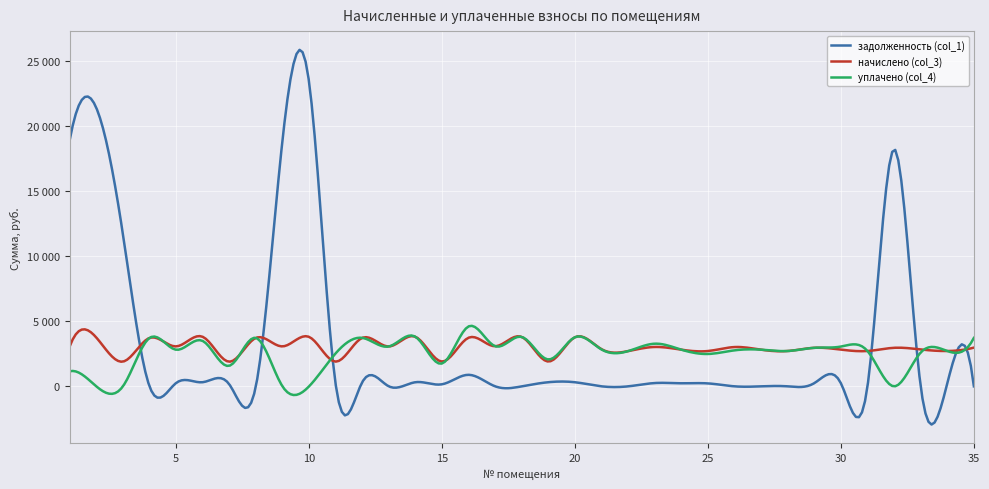

At how many categories does at least one series exceed 9953?

6